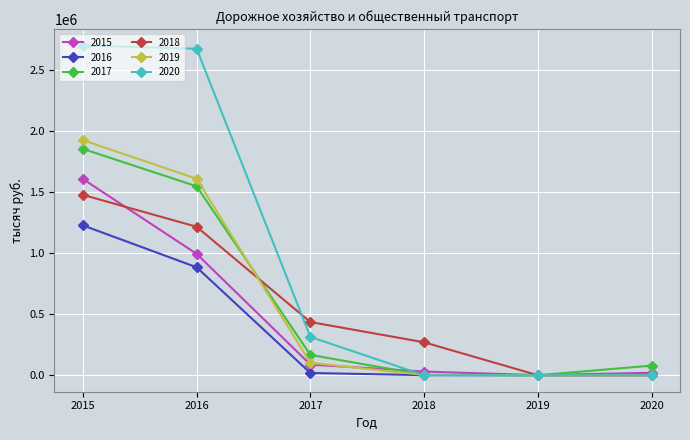

What is the maximum value for 2016?

1228375.3